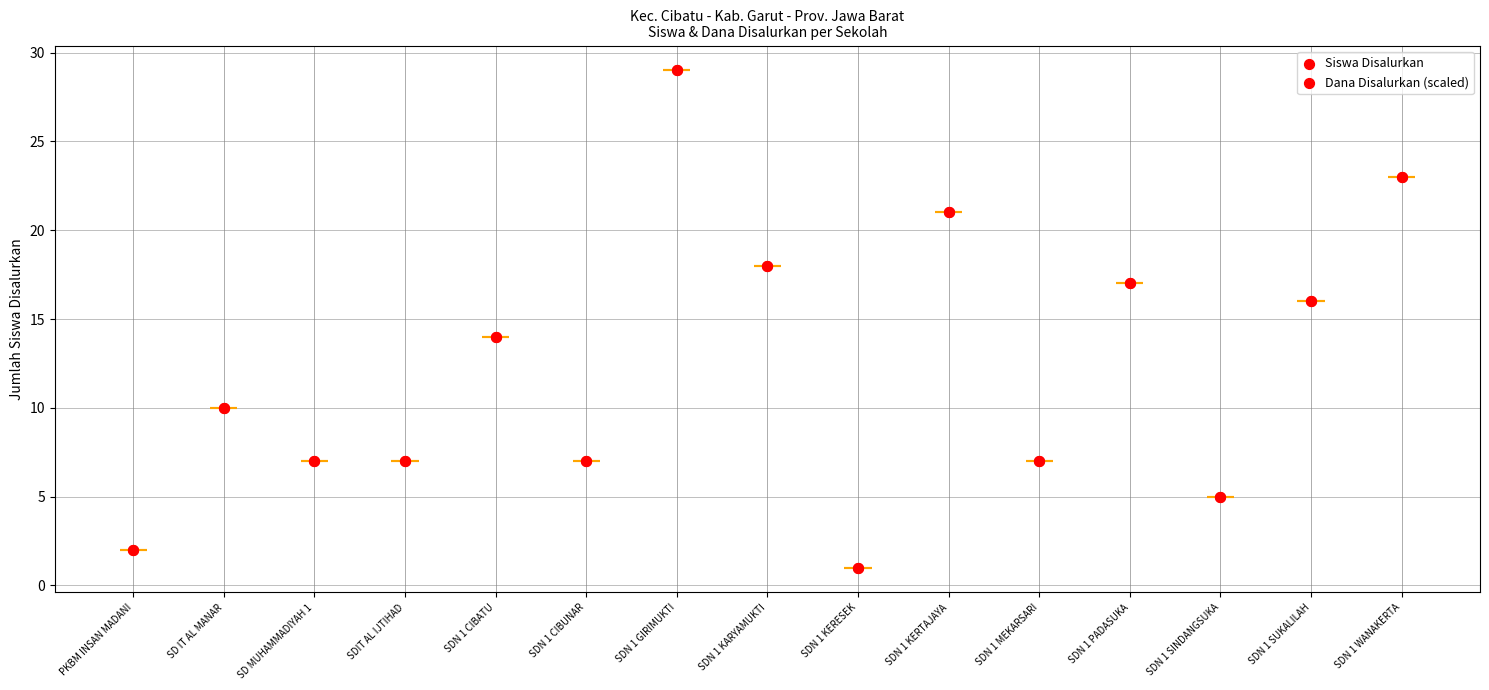

Which series reaches the maximum Y coordinate?

Siswa Disalurkan